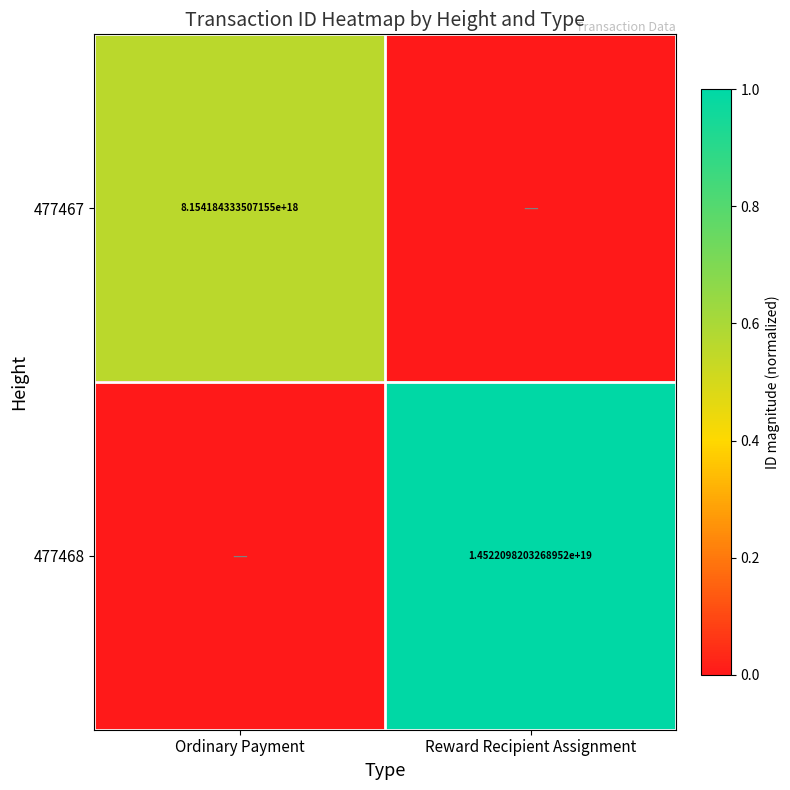

Is it true that 477467 equals 12800743709156163584 at Ordinary Payment?

False